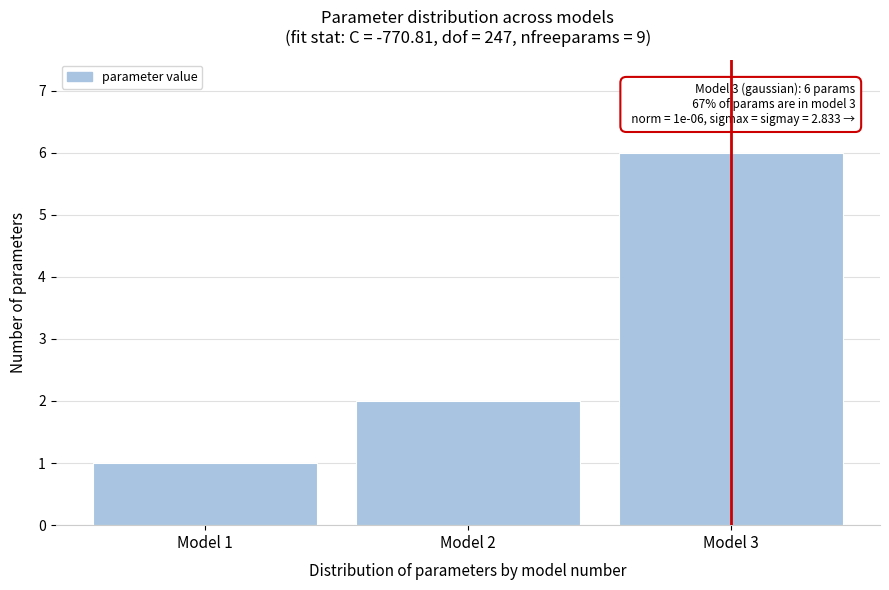

Which range on the x-axis has the tallest bar?

2.5 to 3.5